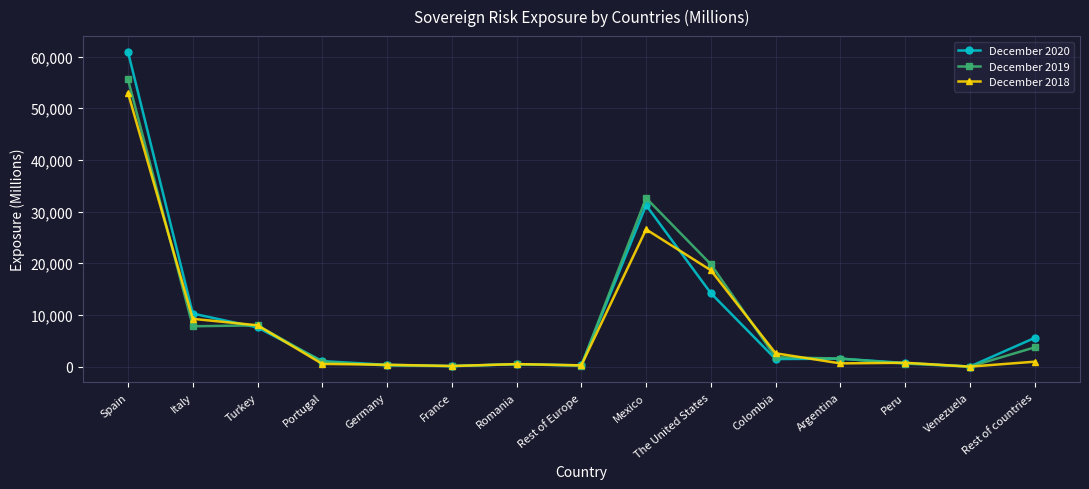

How many series are shown in this chart?

3